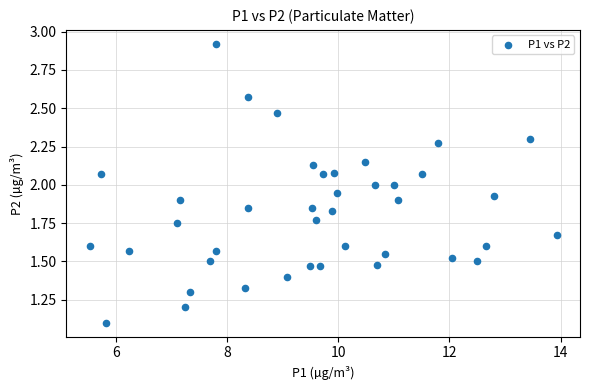

What is the range of X values (max minus min)?

8.4